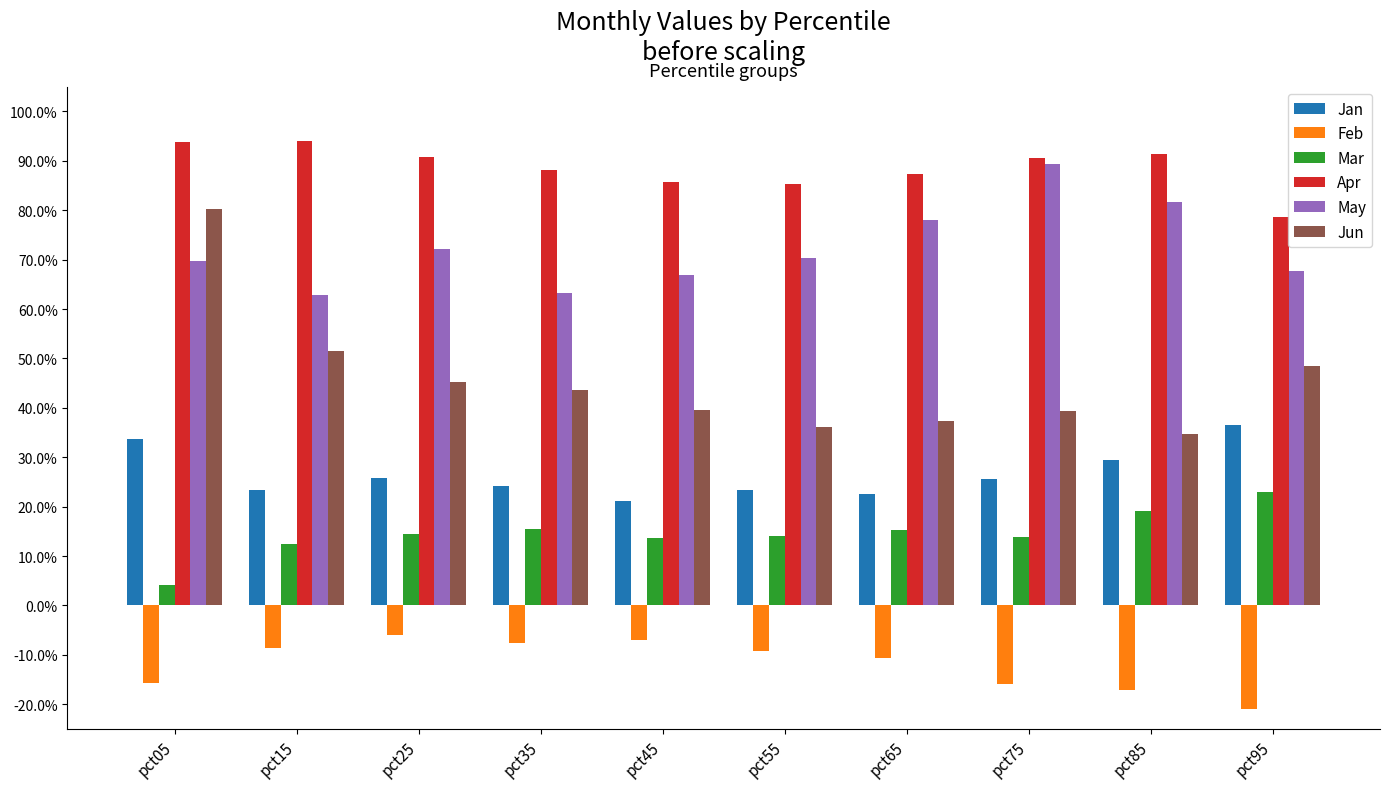

What are all the series names shown in the legend?

Jan, Feb, Mar, Apr, May, Jun